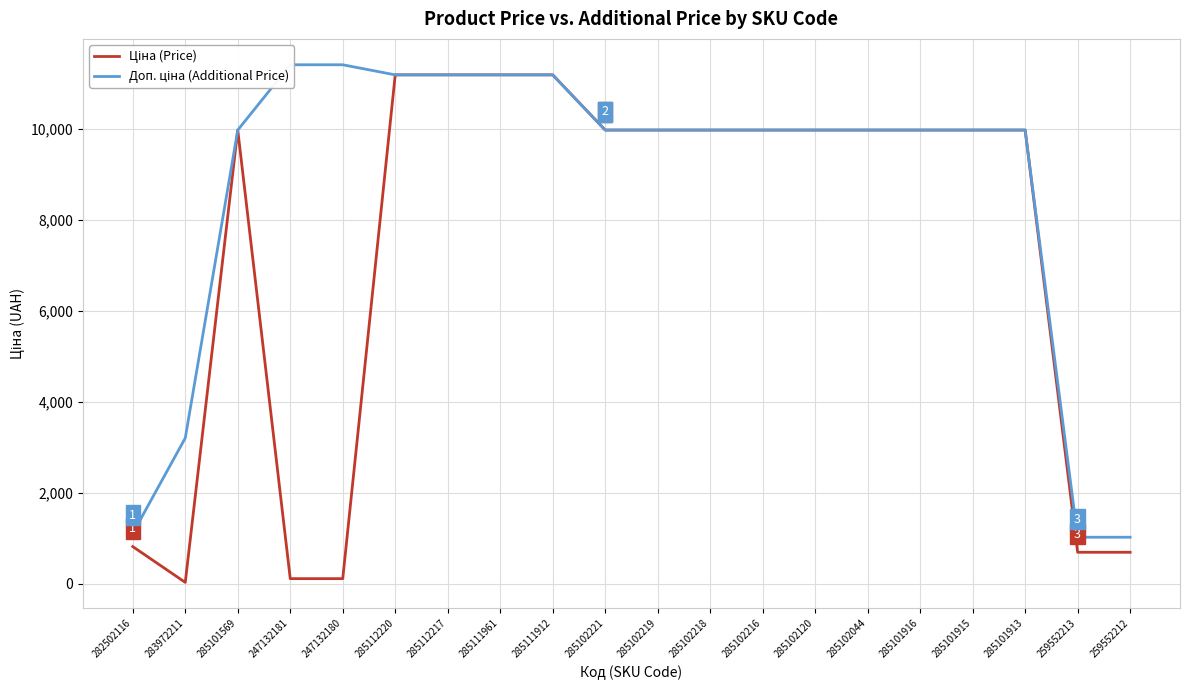

True or false: Ціна (Price) and Доп. ціна (Additional Price) cross at least once.

False